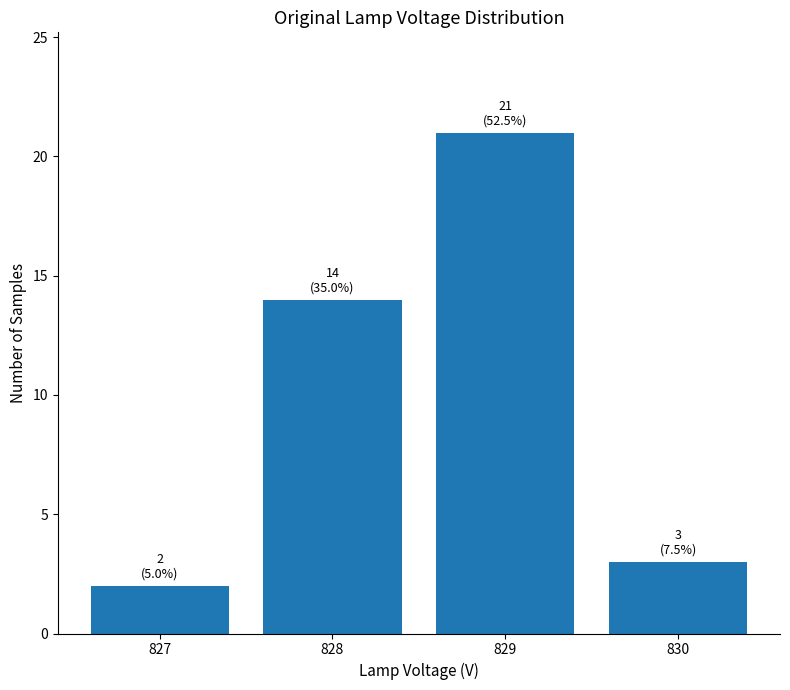

At which category does the chart reach its minimum across all series?

827